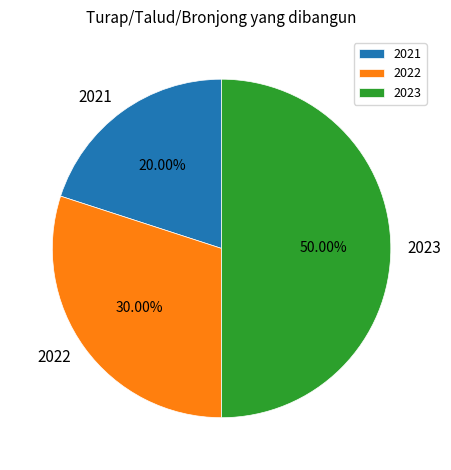

Is it true that 2023 is 64% of the pie?

False